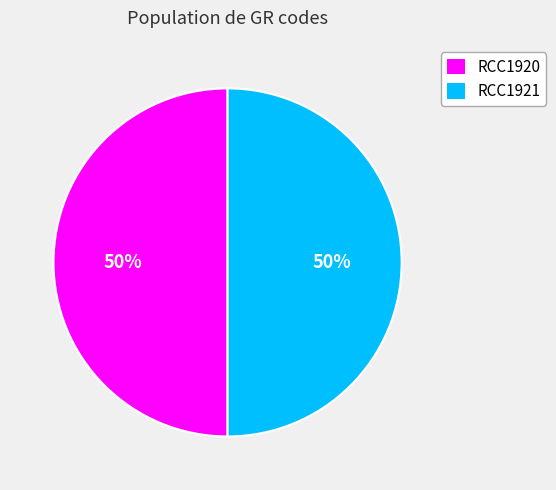

Combined, do RCC1921 and RCC1920 account for over 50%?

Yes